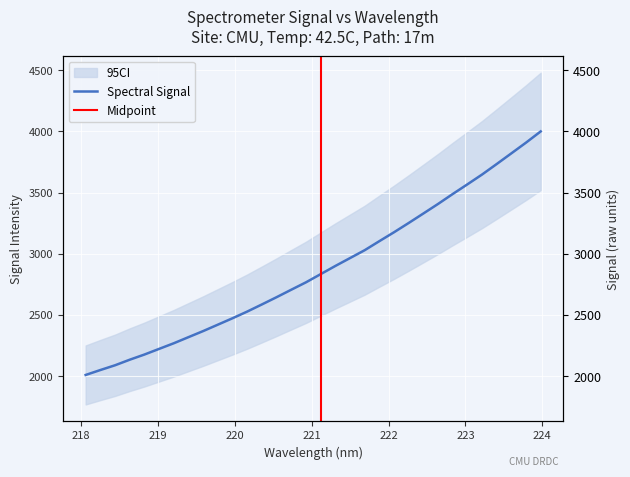

At which category does the chart reach its peak across all series?

223.9802